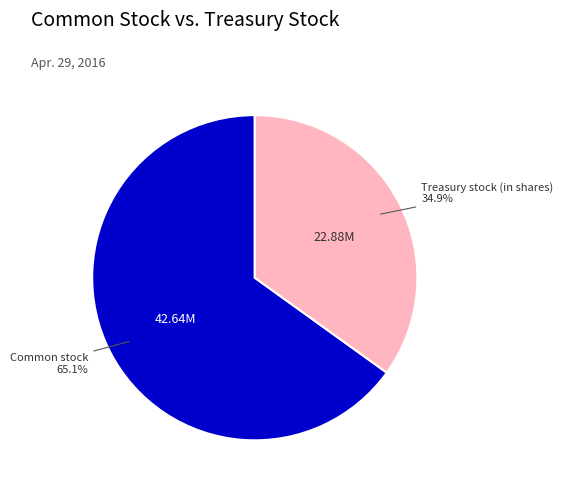

Is there any slice that represents more than half of the pie?

Yes